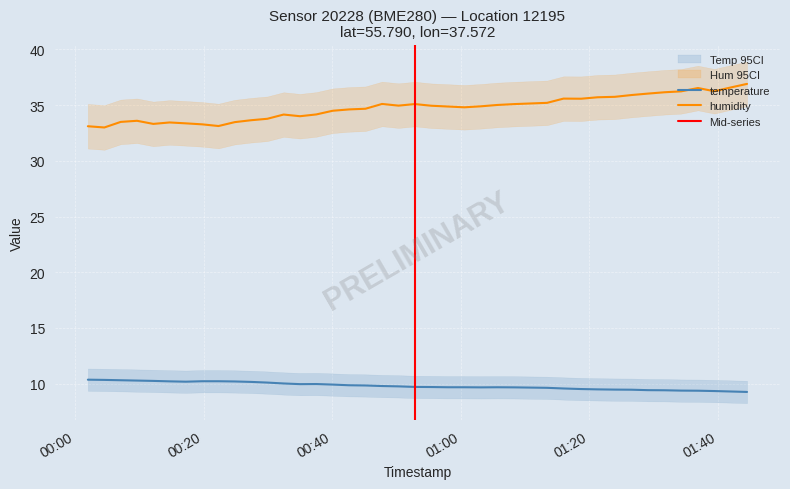

True or false: humidity has more than 0 points higher than both neighbors.

True